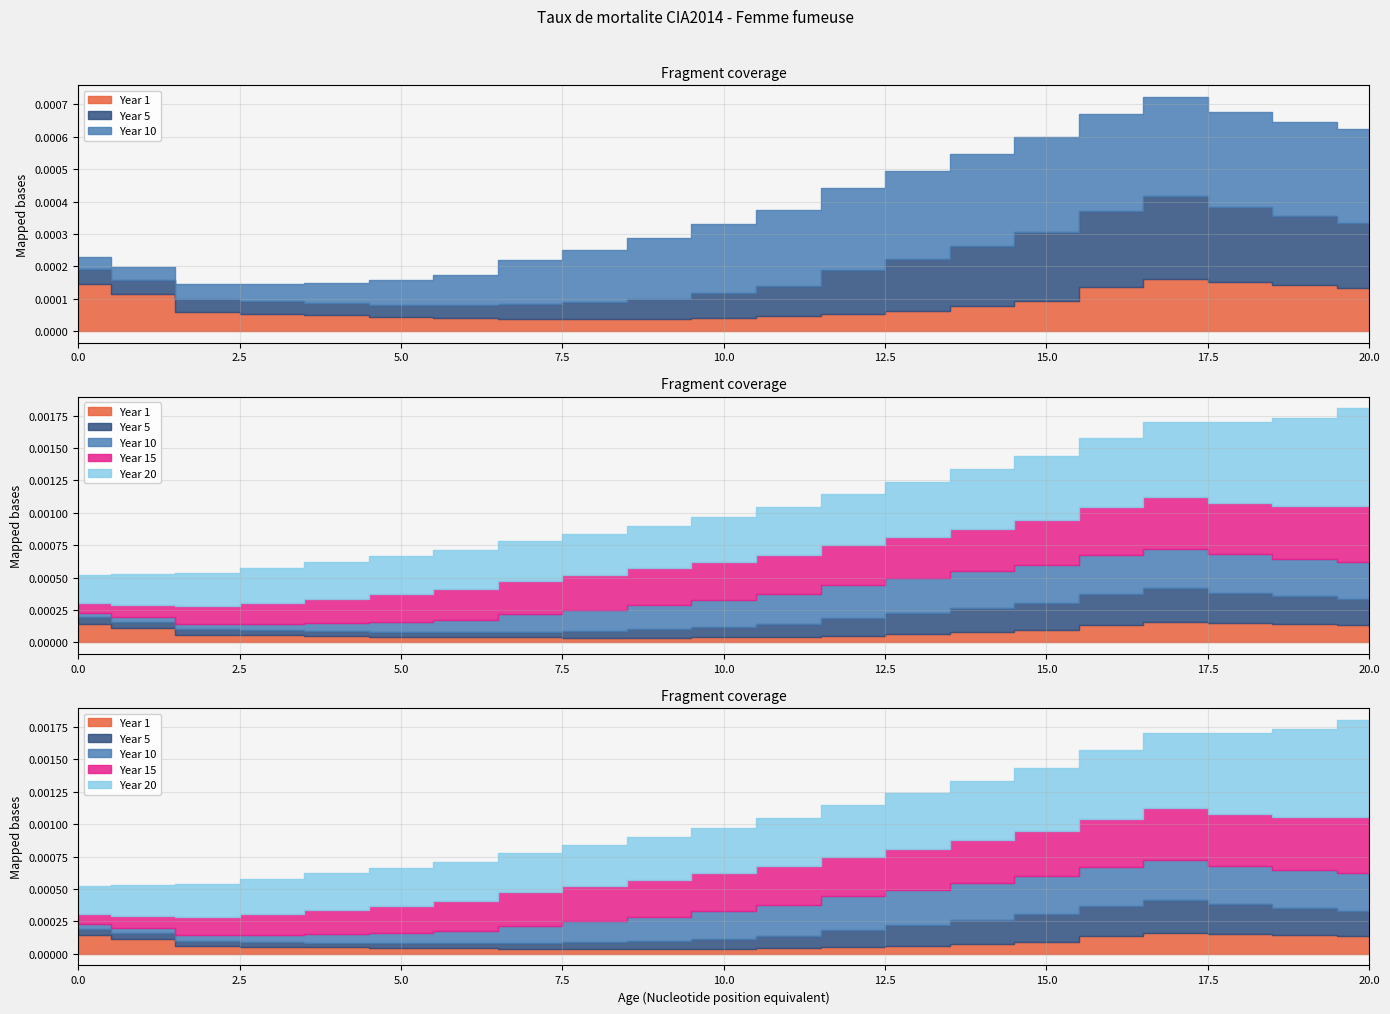

What are all the series names shown in the legend?

Year 1, Year 5, Year 10, Year 15, Year 20